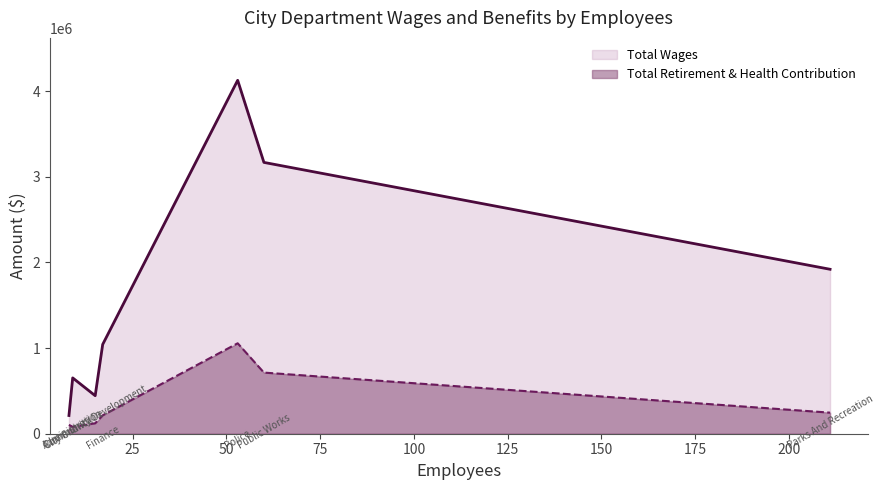

True or false: Total Retirement & Health Contribution and Total Wages intersect in this chart.

False